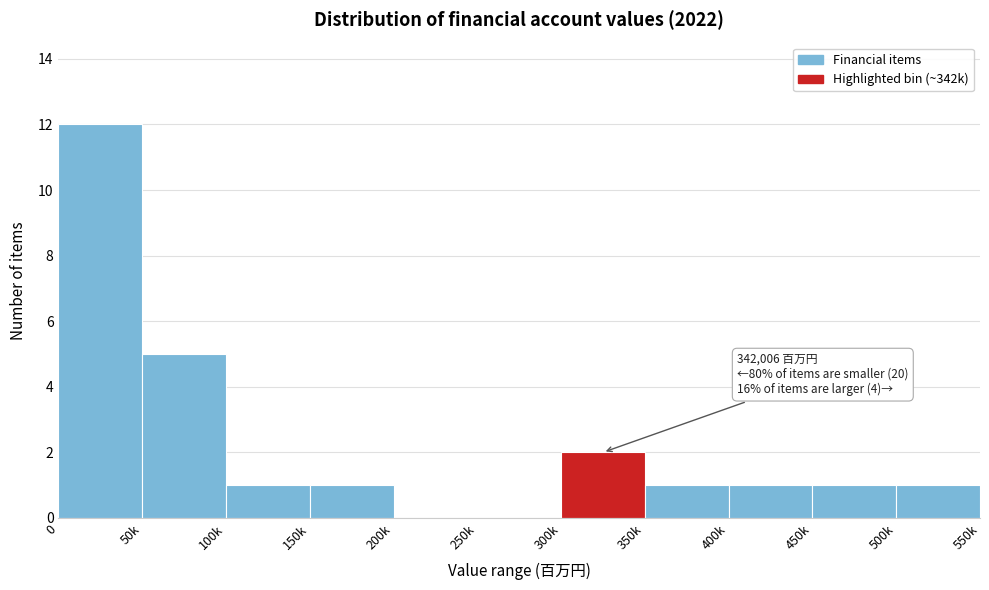

Reading left to right, list all the values displayed in this chart.

0=12	50k=5	100k=1	150k=1	200k=0	250k=0	300k=2	350k=1	400k=1	450k=1	500k=1